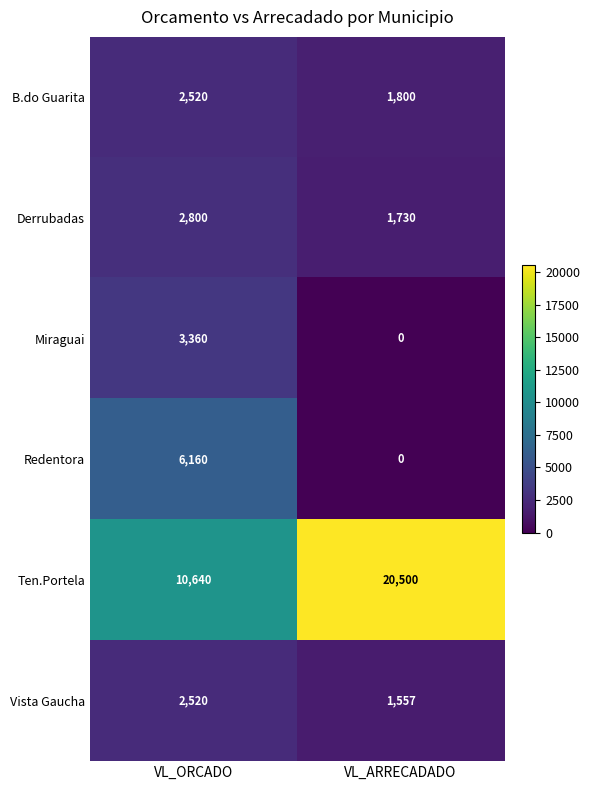

What is the spread (max minus min) of values at VL_ORCADO?

8120